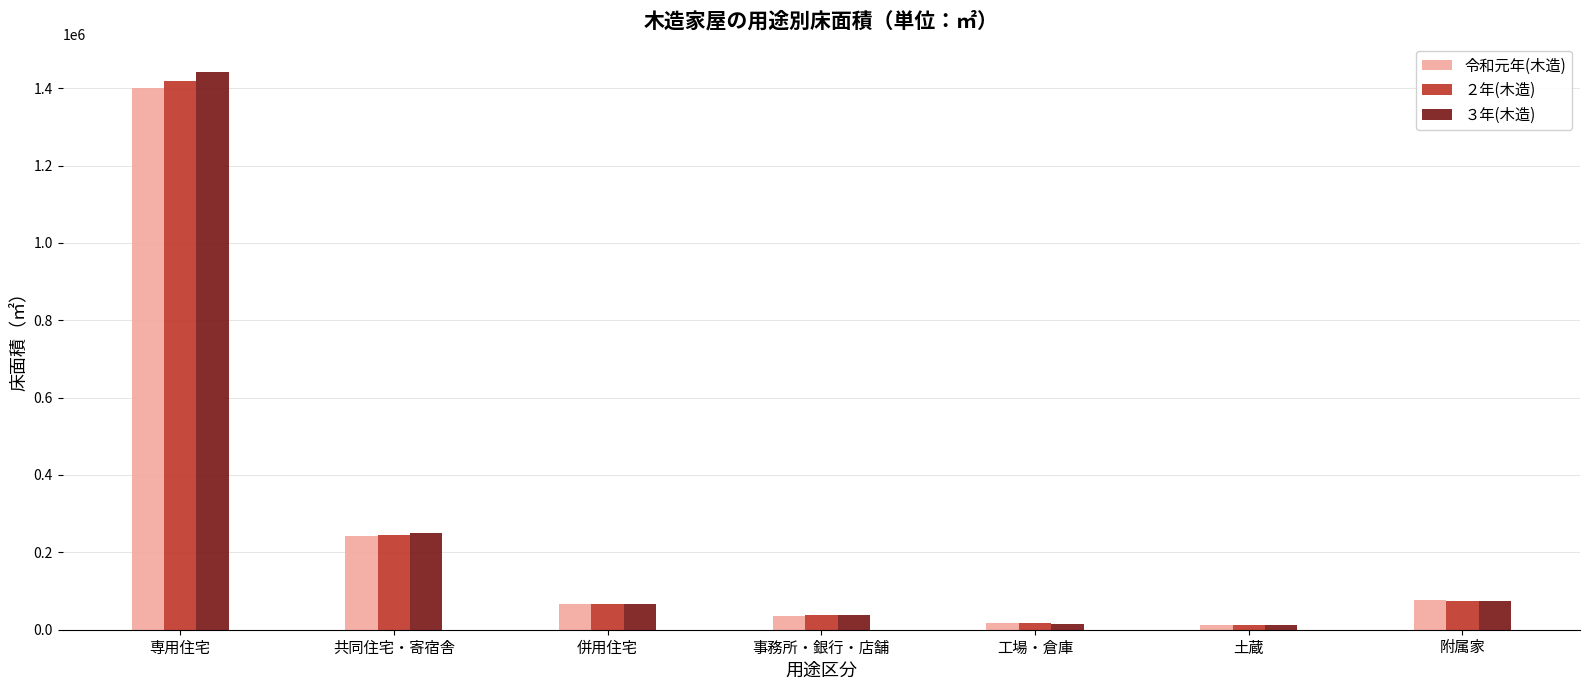

True or false: 令和元年(木造) has a value of 414183 at 専用住宅.

False